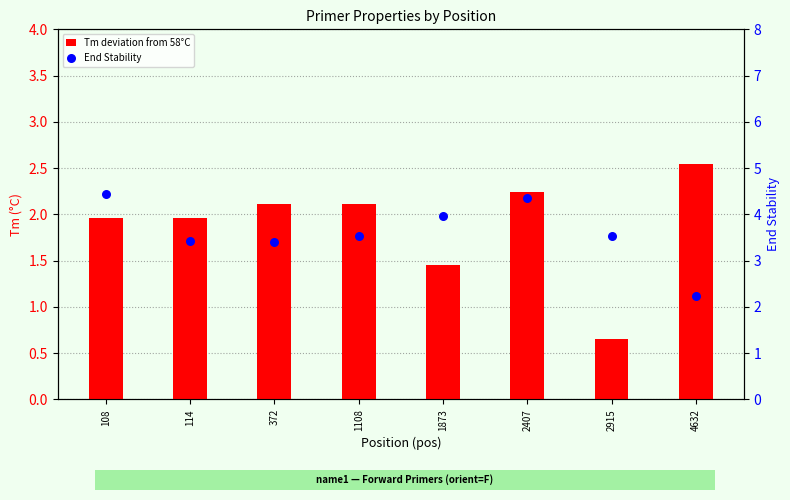

Which series reaches the maximum Y coordinate?

End Stability